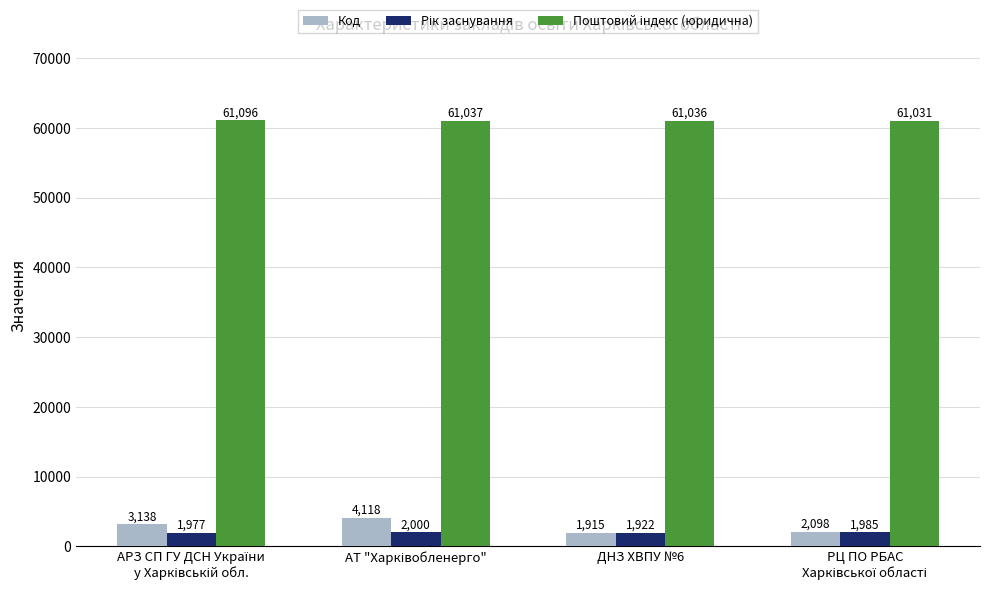

What is the average value of the Код series?

2817